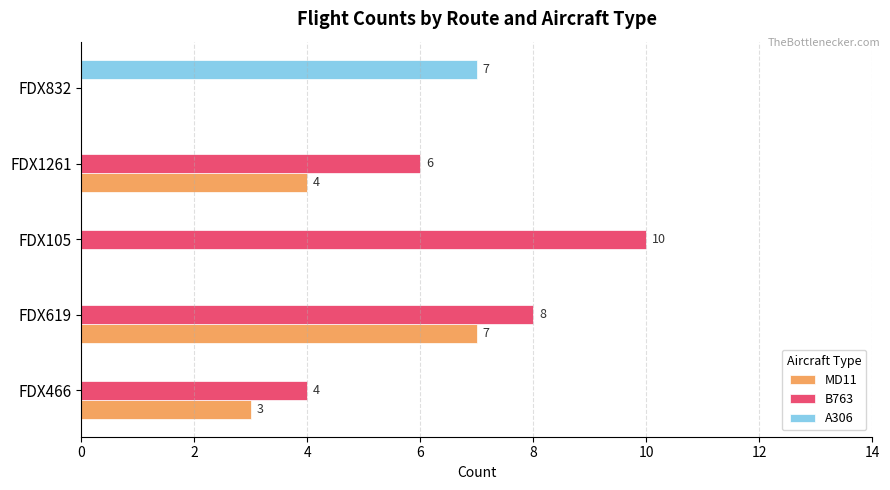

Which series changed the most between FDX466 and FDX1261?

B763